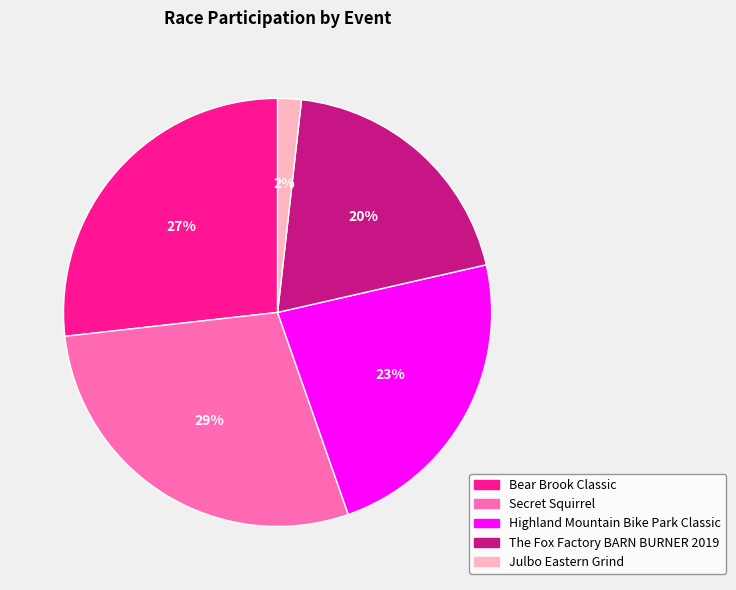

Which slice is the smallest?

Julbo Eastern Grind